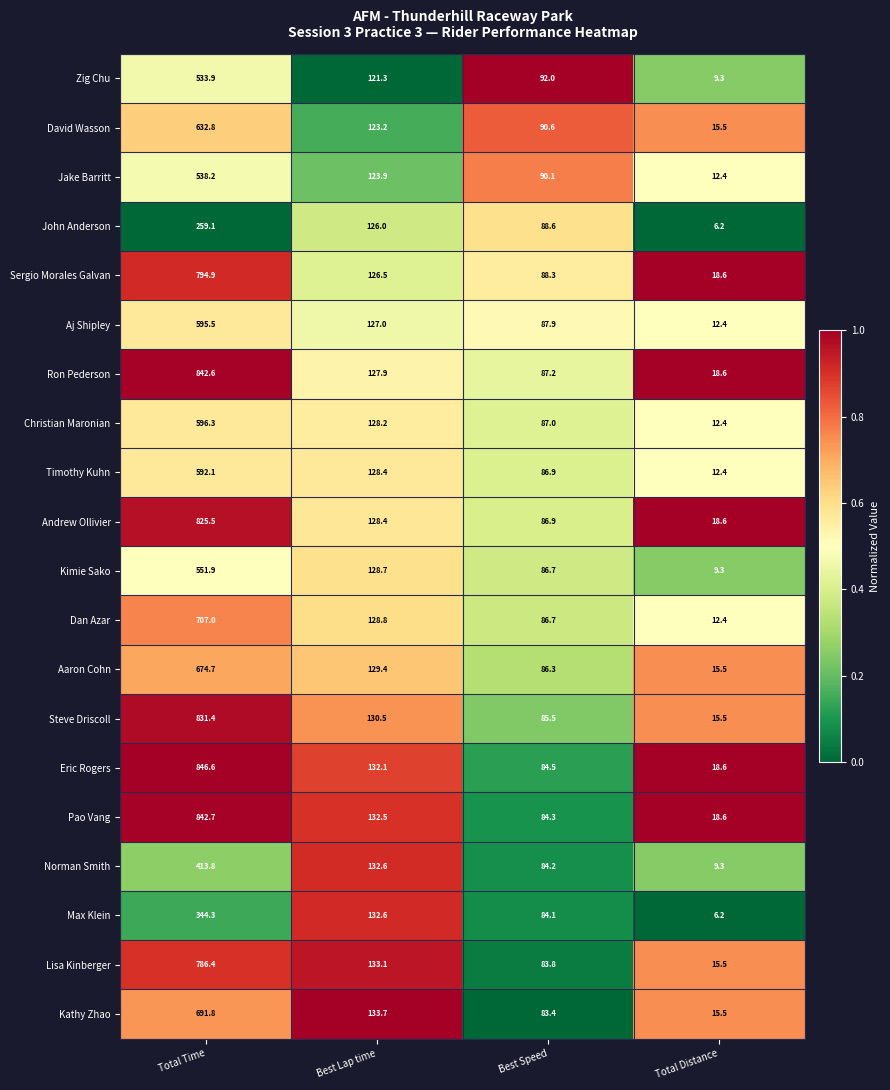

The value of Norman Smith at Best Lap time is 132.6. True or false?

True